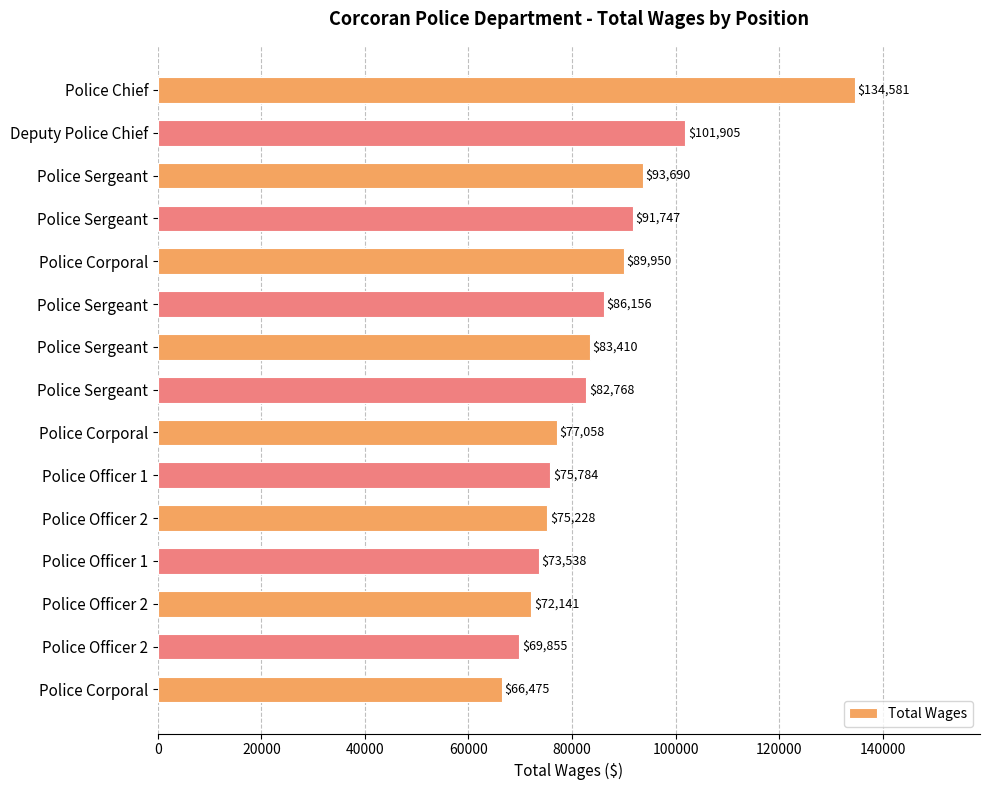

What is the maximum value shown in the chart?

134581